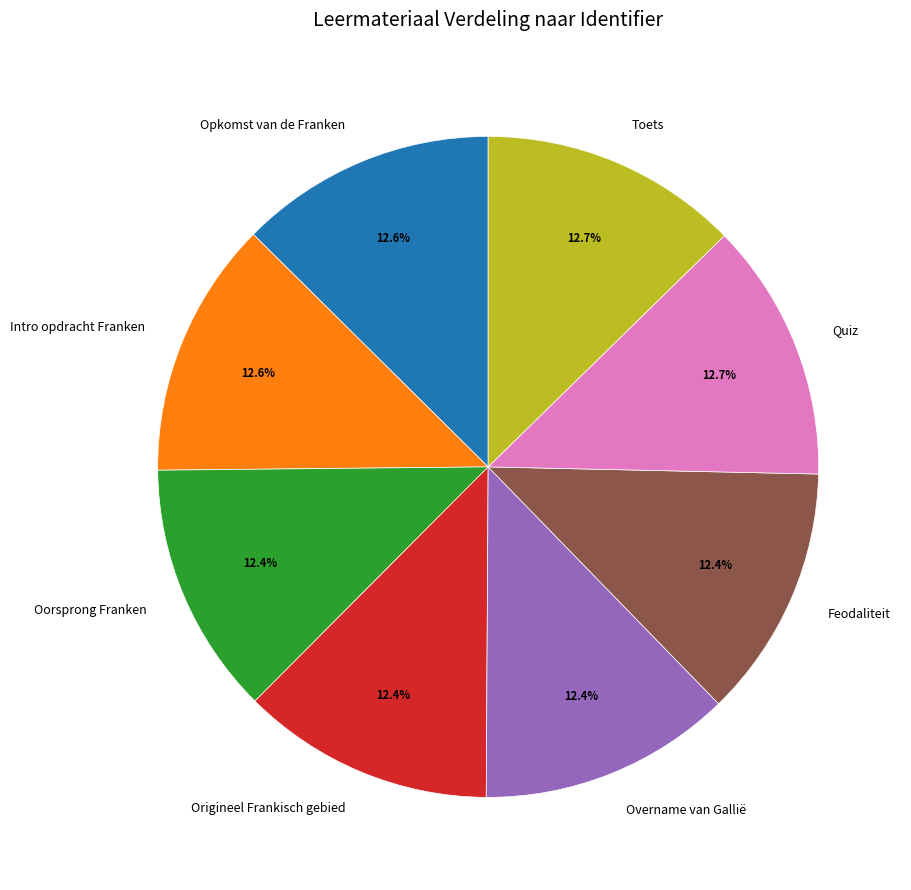

Approximately how many times larger is the value at Quiz compared to Overname van Gallië?

1.0